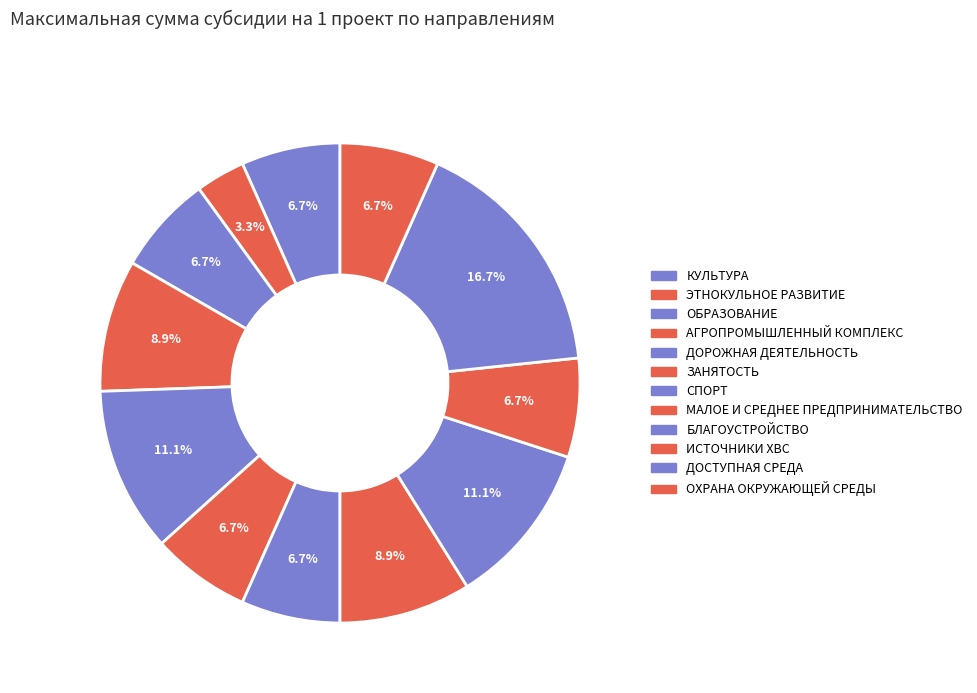

How many segments does this pie chart have?

12